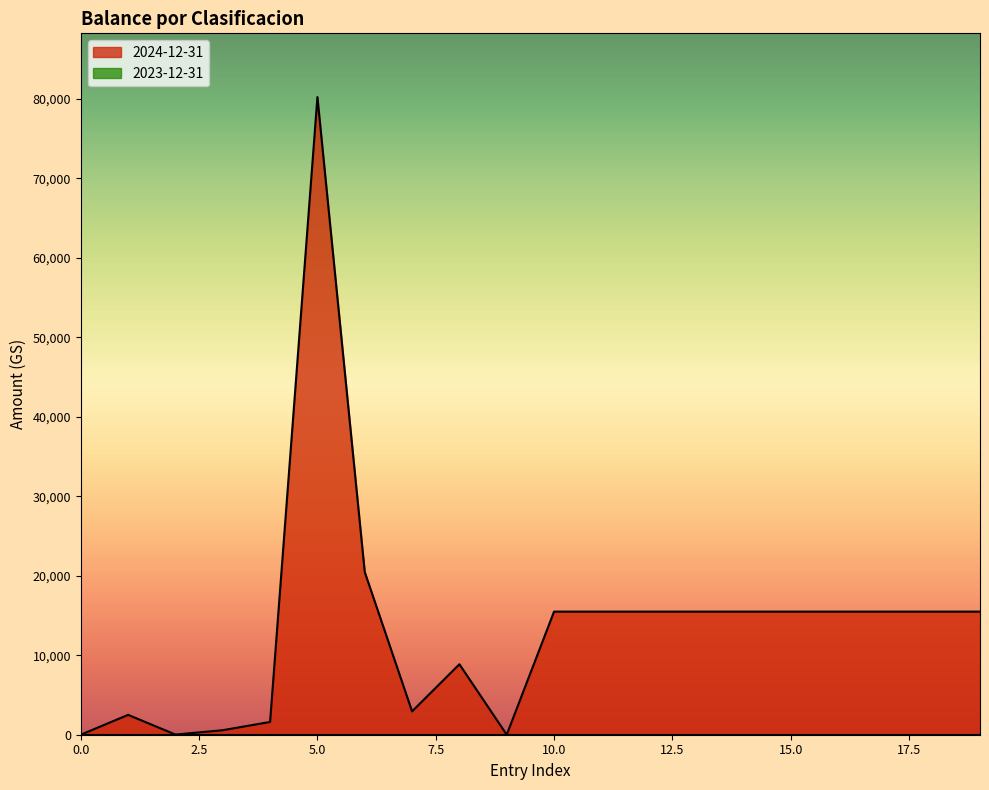

Reading right to left, transcribe all the data shown in this chart.

19=15493.0	18=15493.0	17=15493.0	16=15493.0	15=15493.0	14=15493.0	13=15493.0	12=15493.0	11=15493.0	10=15493.0	9=0.0	8=8868.6	7=2936.8	6=20473.0	5=80238.2	4=1606.4	3=569.5	2=20.0	1=2500.0	0=0.0